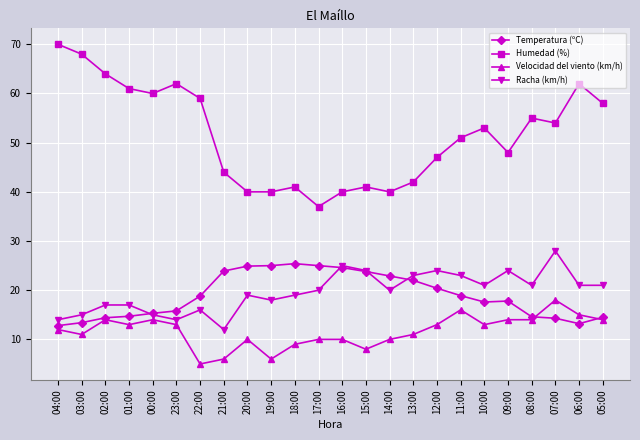

What is the difference between the highest and lowest values at 03:00?

57.0